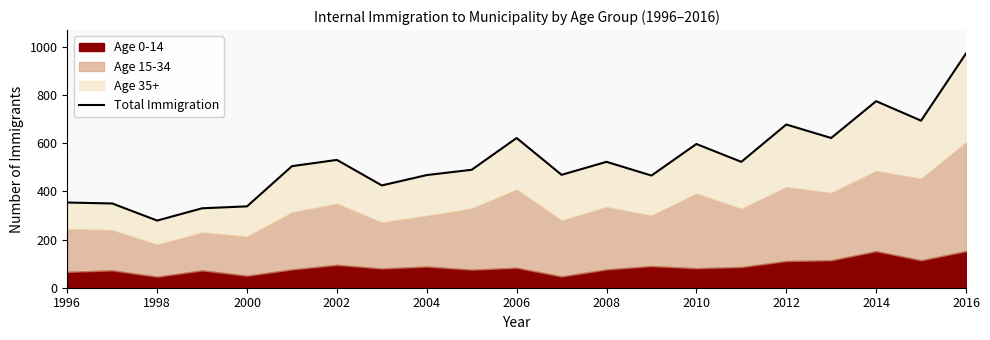

How many values are below 505?

10